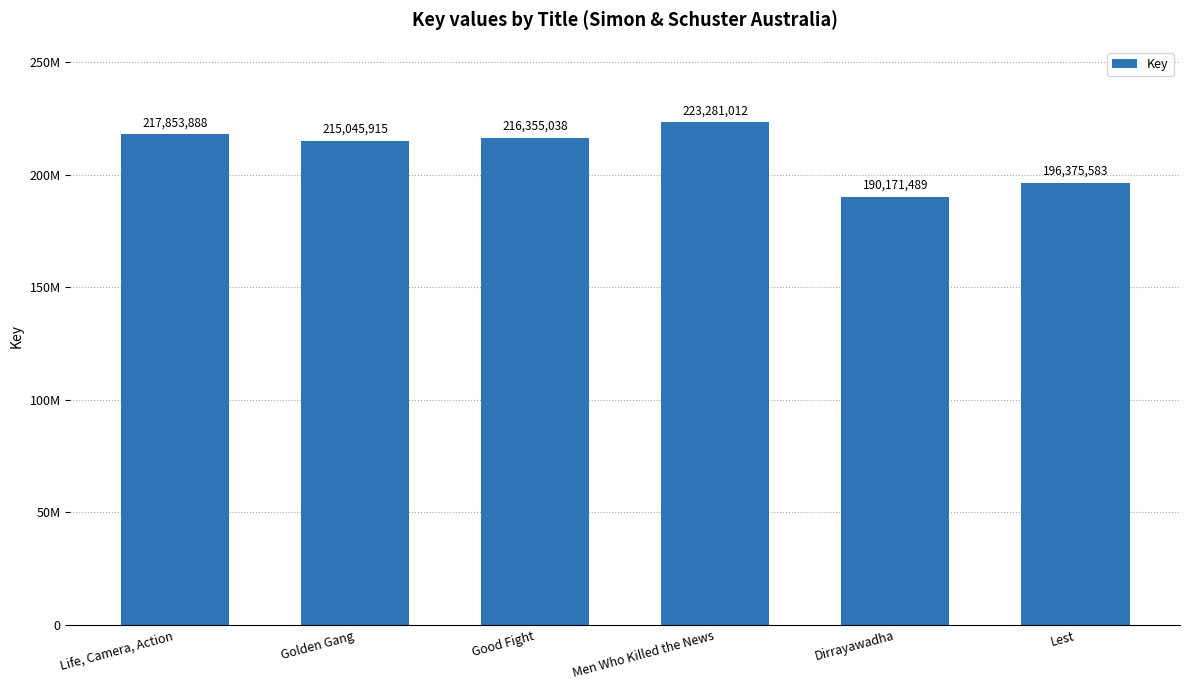

What is the change in value from Life, Camera, Action to Dirrayawadha?

-27682399